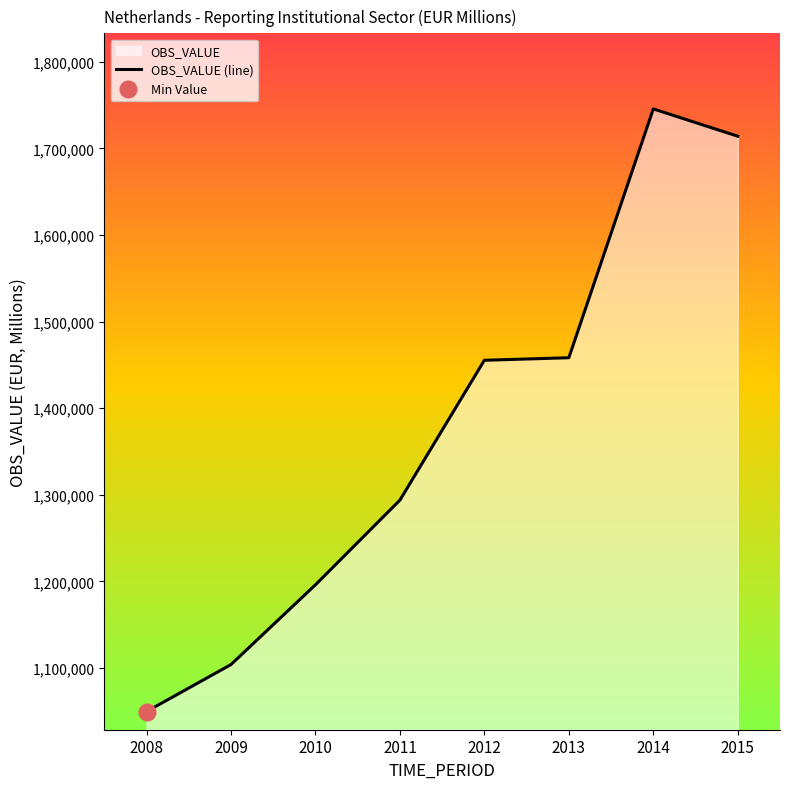

What is the change in value from 2010 to 2015?

+517933